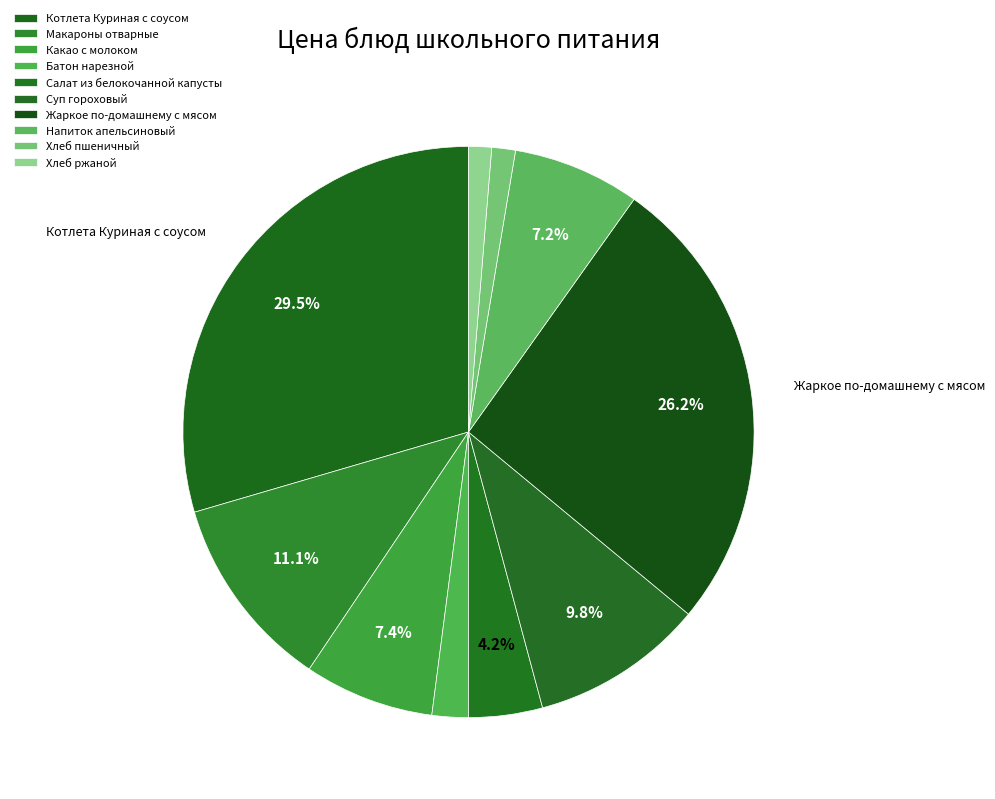

How many segments does this pie chart have?

10